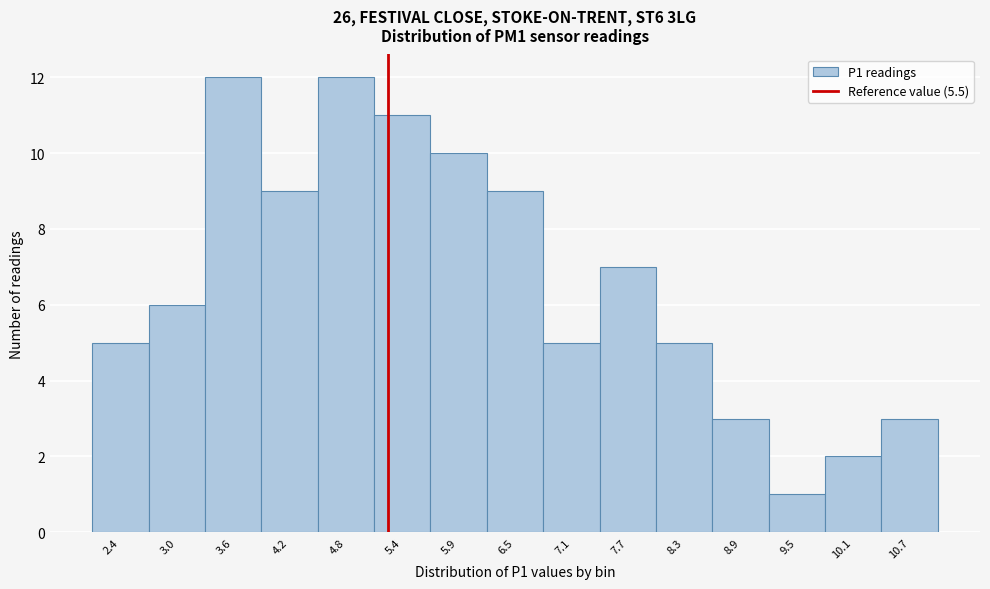

Reading right to left, extract all data points from this chart.

3	2	1	3	5	7	5	9	10	11	12	9	12	6	5